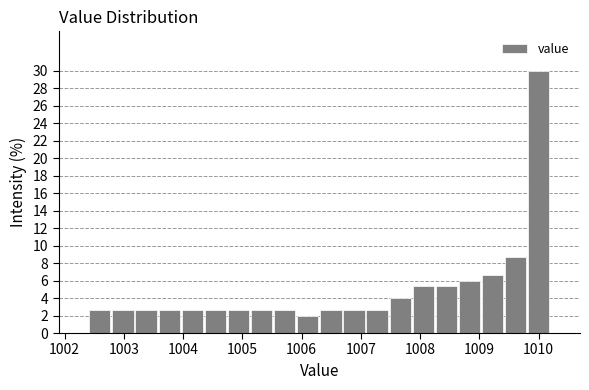

Read against the x-axis, roughly where is the centre of the tallest bar?

1010.0